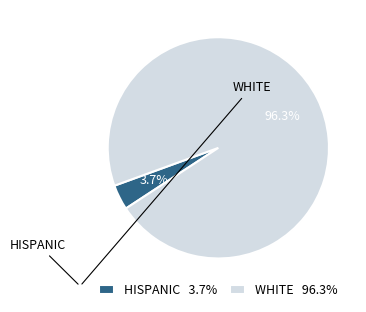

To the nearest percent, what is the difference between the largest and smallest slice percentages?

93%